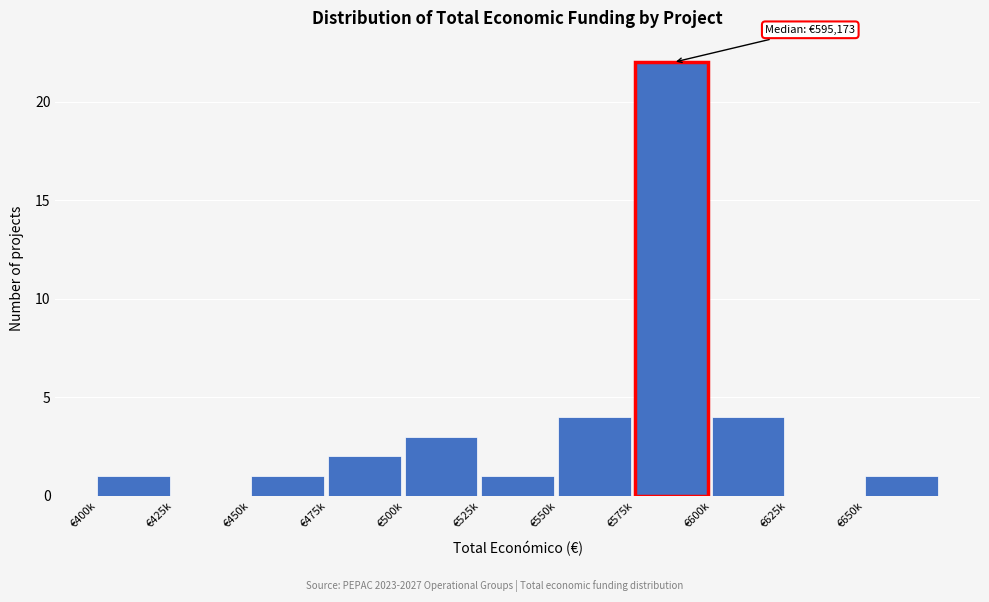

Reading left to right, what are all the values shown in this chart?

€400k=1	€425k=0	€450k=1	€475k=2	€500k=3	€525k=1	€550k=4	€575k=22	€600k=4	€625k=0	€650k=1